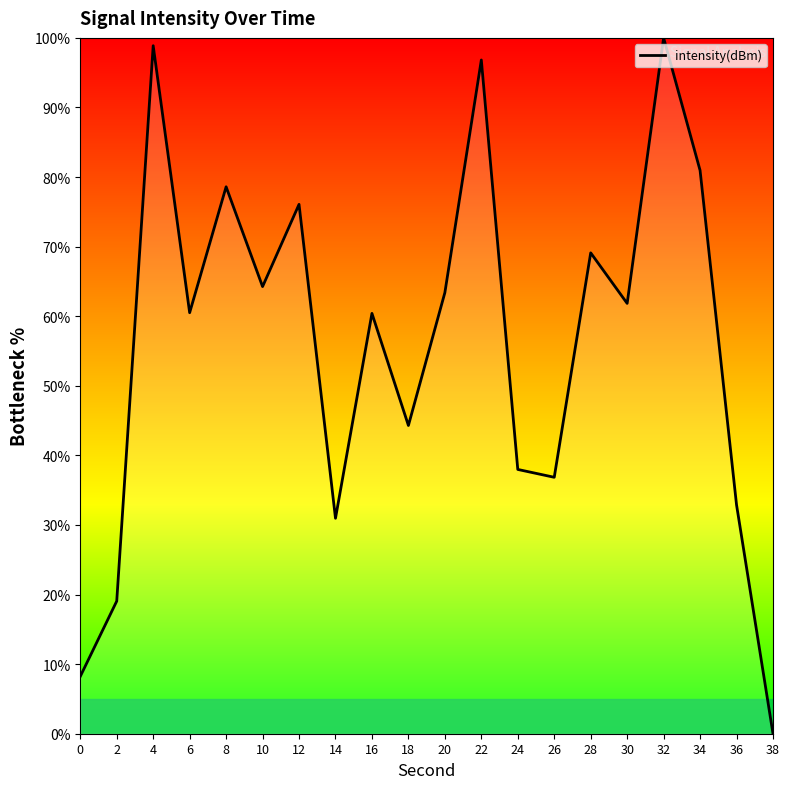

The chart shows a value of 31.0 at 14. True or false?

True